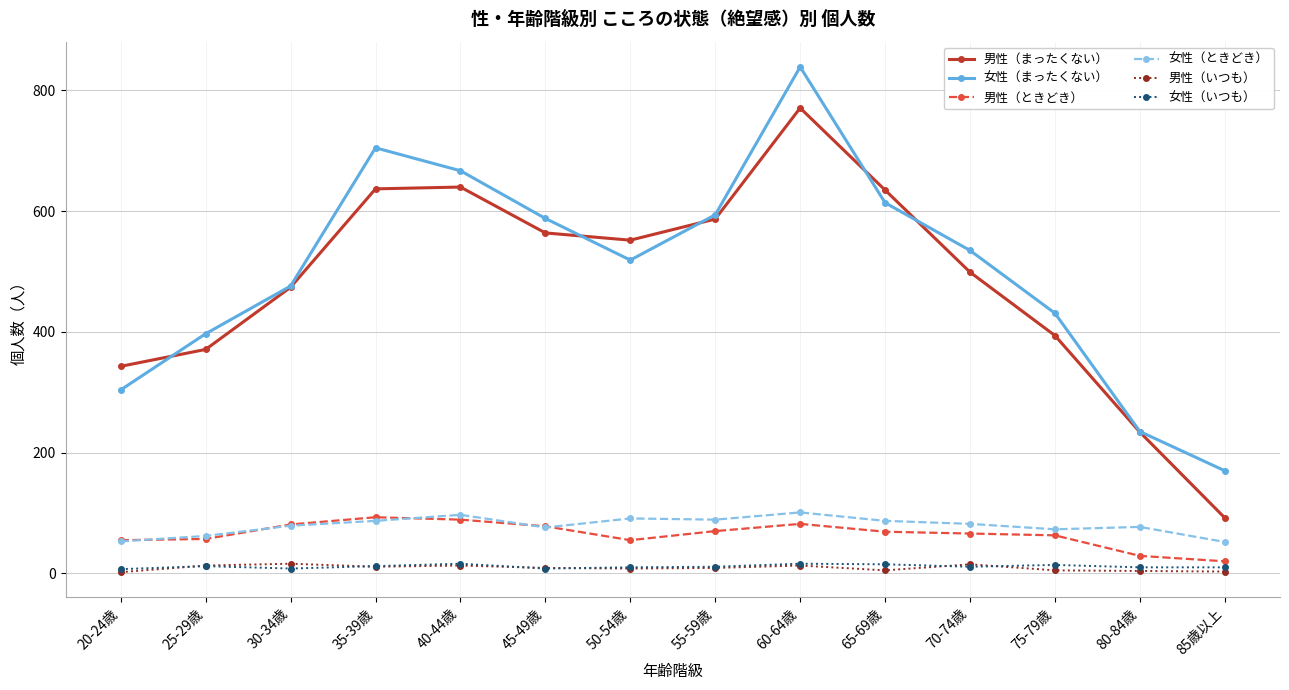

True or false: 女性（いつも） and 男性（ときどき） intersect in this chart.

False